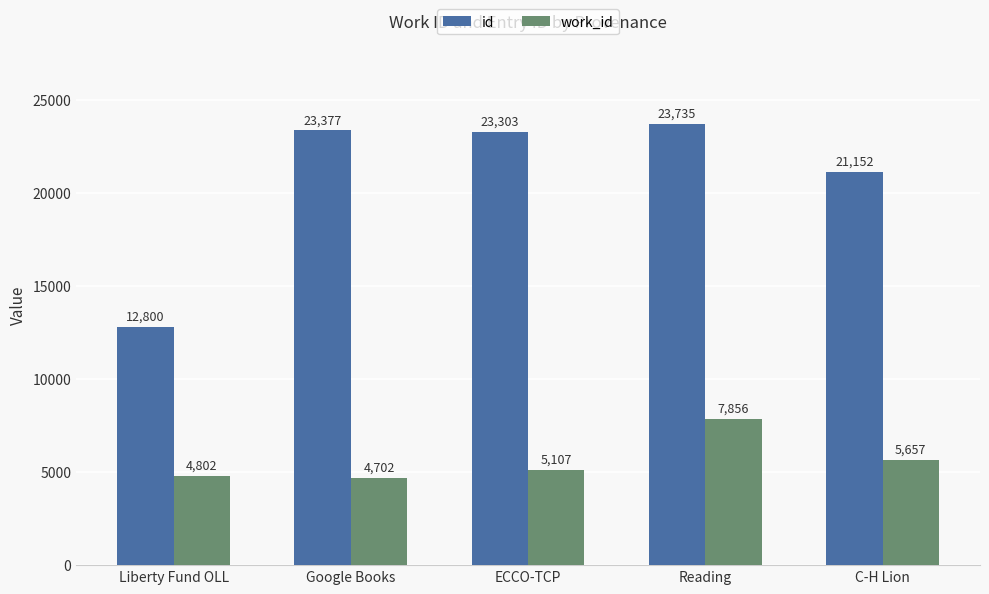

What are all the series names shown in the legend?

id, work_id